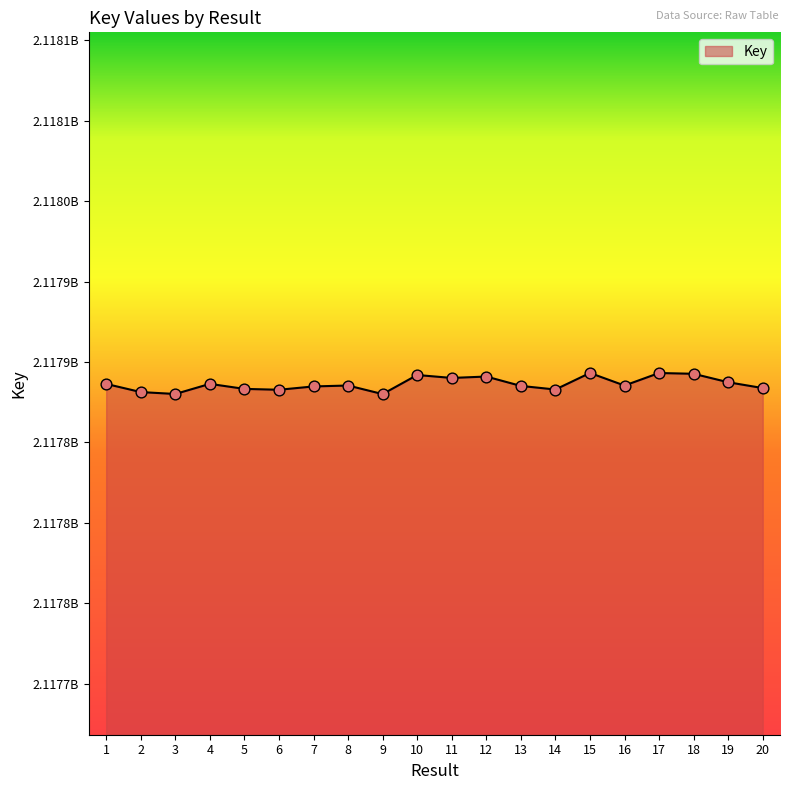

Does the chart have visible grid lines?

No